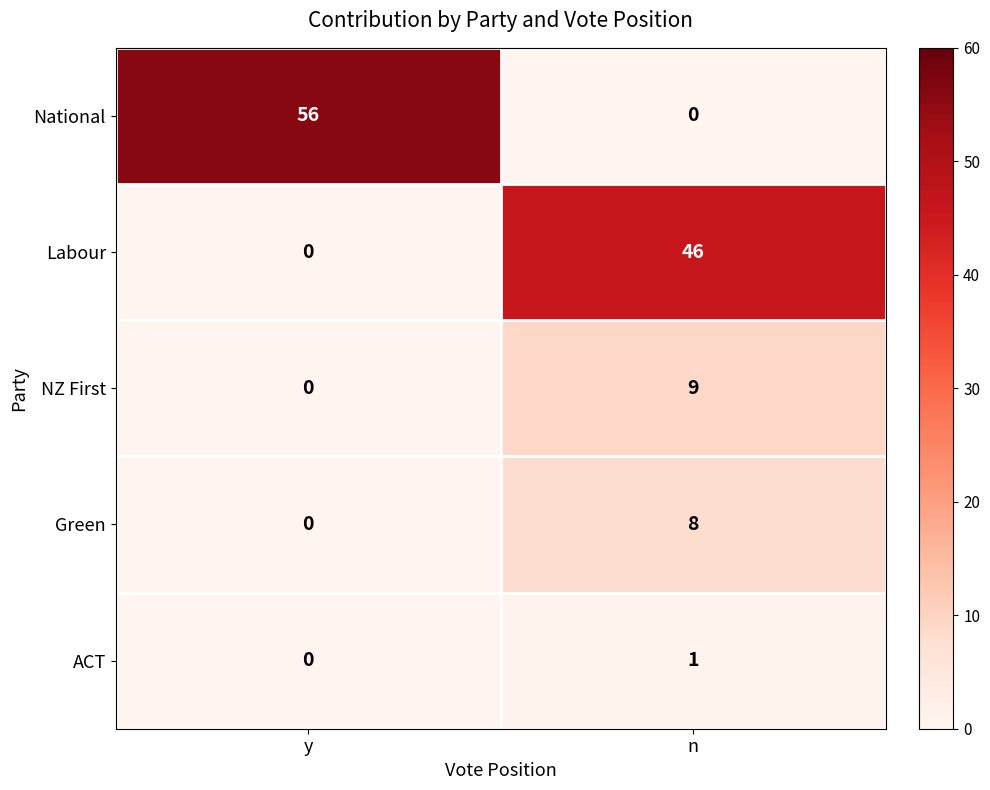

Rank the categories by Green value from lowest to highest.

y, n